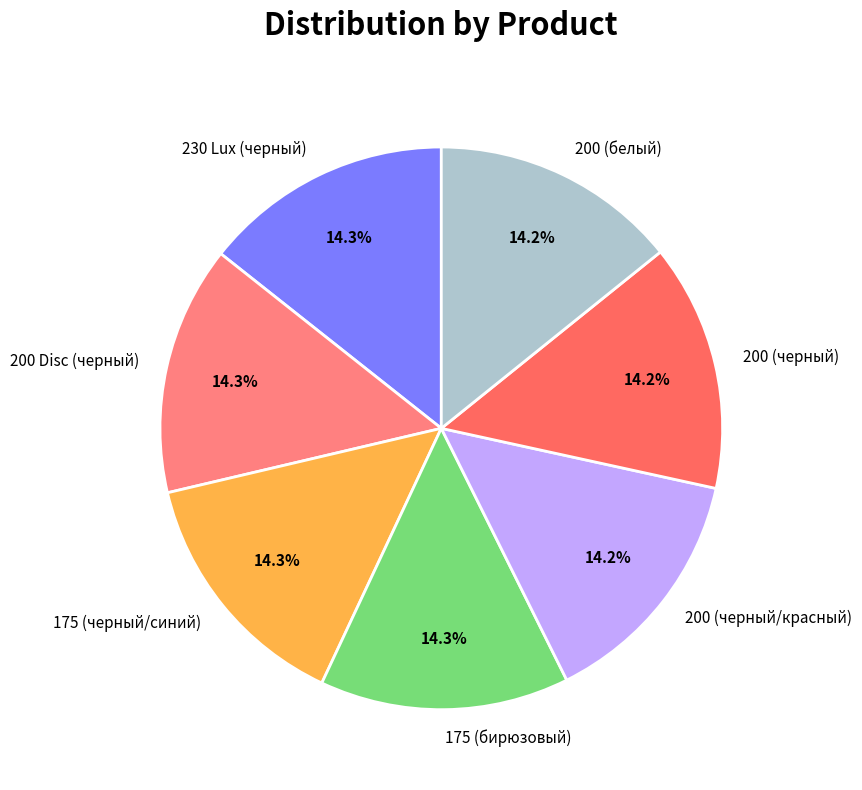

Is there a majority slice in this chart?

No